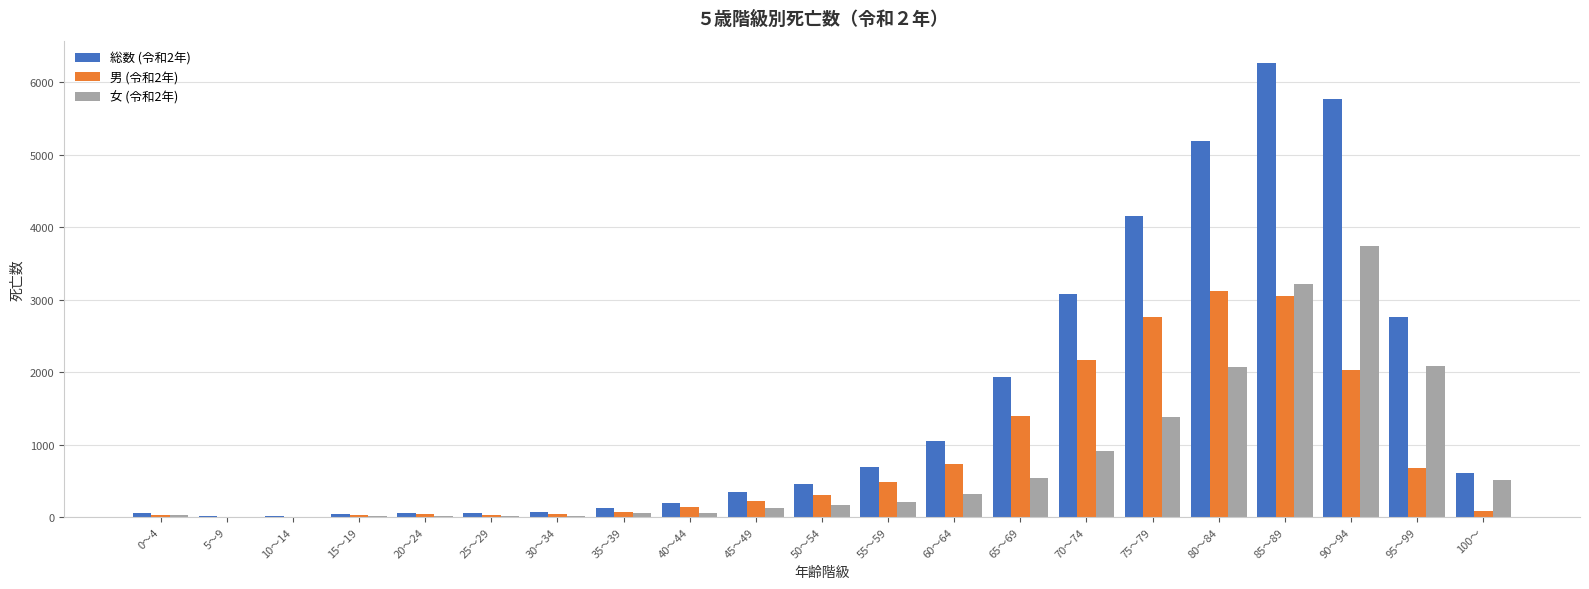

At which category does the chart reach its peak across all series?

85～89